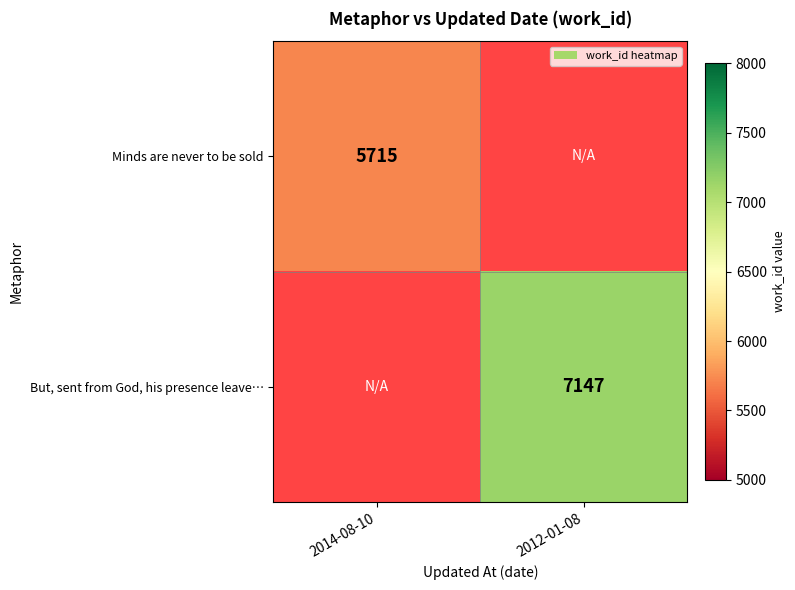

True or false: But, sent from God, his presence leave… has a value of 9914 at 2012-01-08.

False